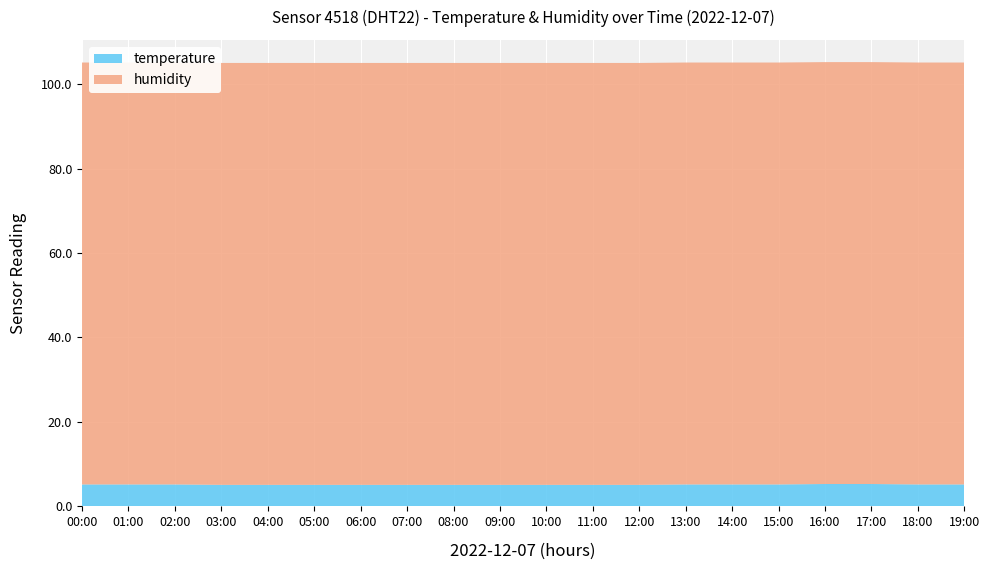

Reading right to left, extract all data points from this chart.

temperature: 5.2	5.2	5.3	5.3	5.2	5.2	5.2	5.1	5.1	5.1	5.1	5.1	5.1	5.1	5.1	5.1	5.1	5.2	5.2	5.2
humidity: 99.9	99.9	99.9	99.9	99.9	99.9	99.9	99.9	99.9	99.9	99.9	99.9	99.9	99.9	99.9	99.9	99.9	99.9	99.9	99.9